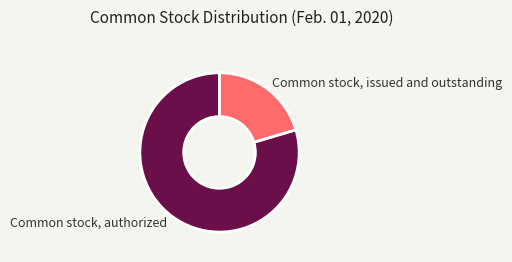

What is the smallest slice in the pie chart?

Common stock, issued and outstanding